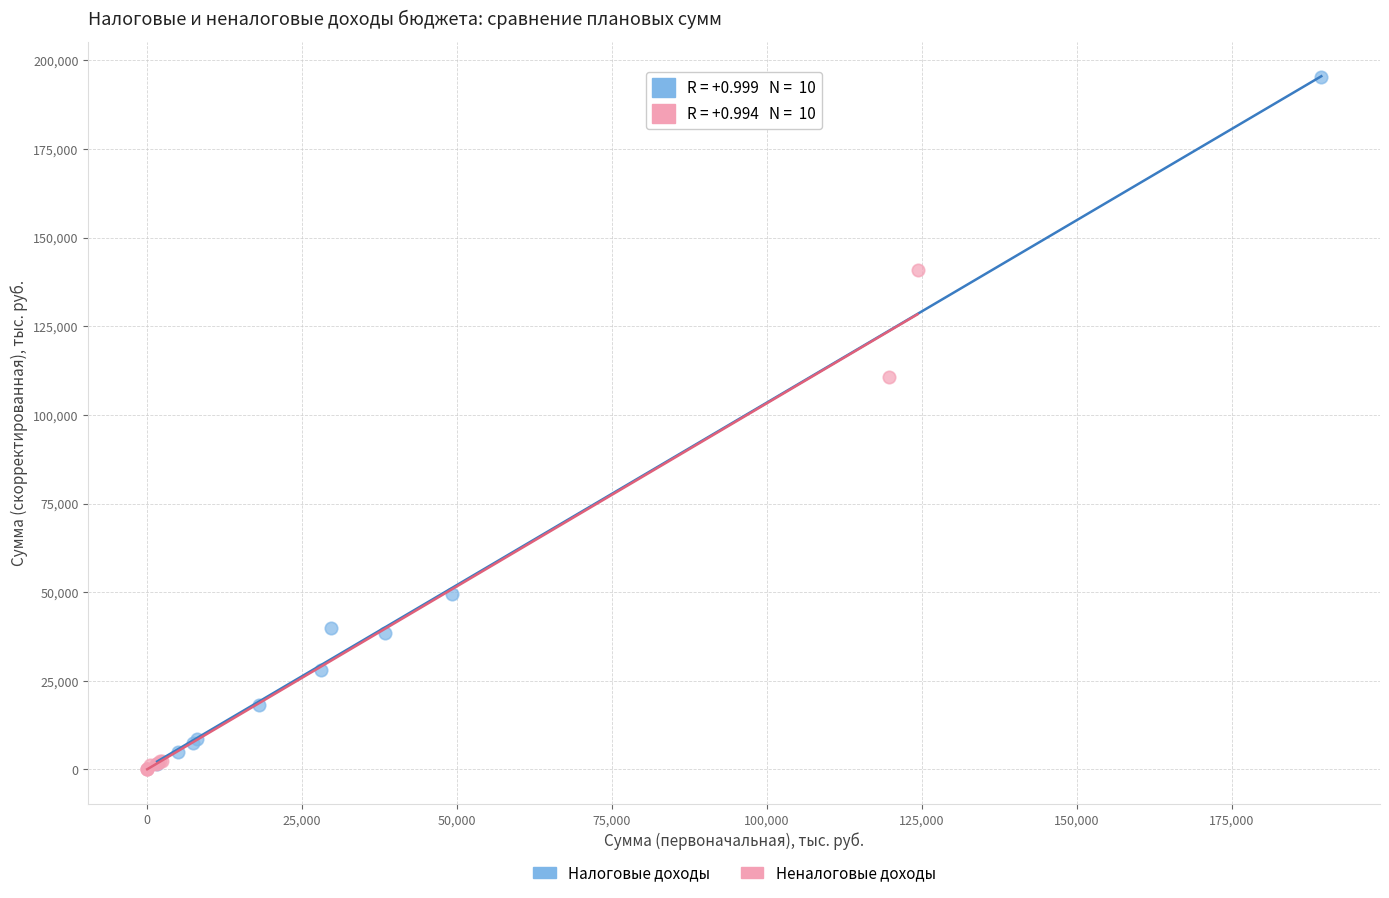

Which series contains the highest Y value?

Налоговые доходы